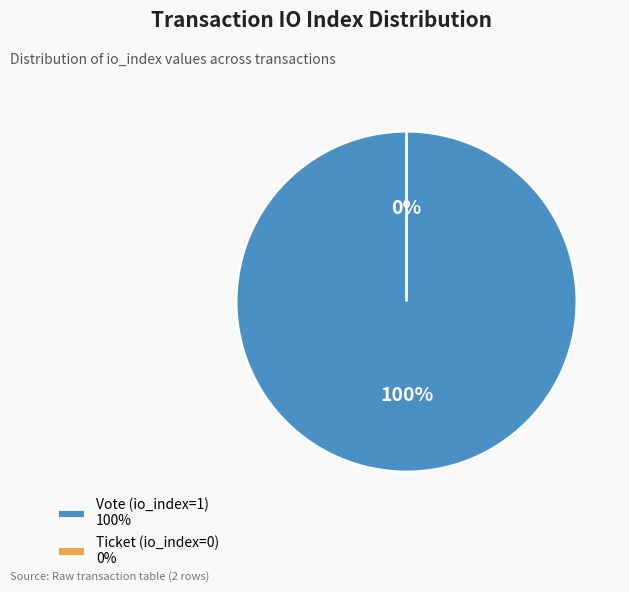

To the nearest percent, what is the average slice percentage?

50%